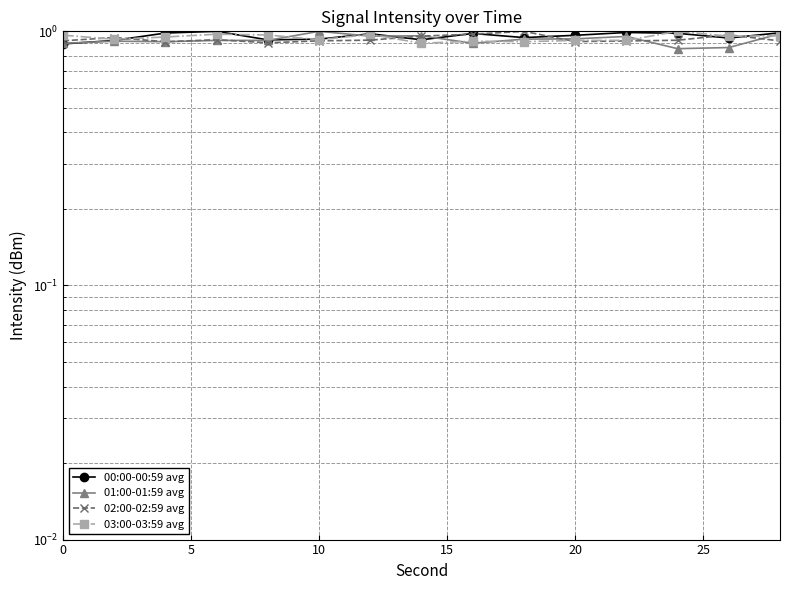

True or false: 02:00-02:59 avg has more than 0 interior local peaks.

True